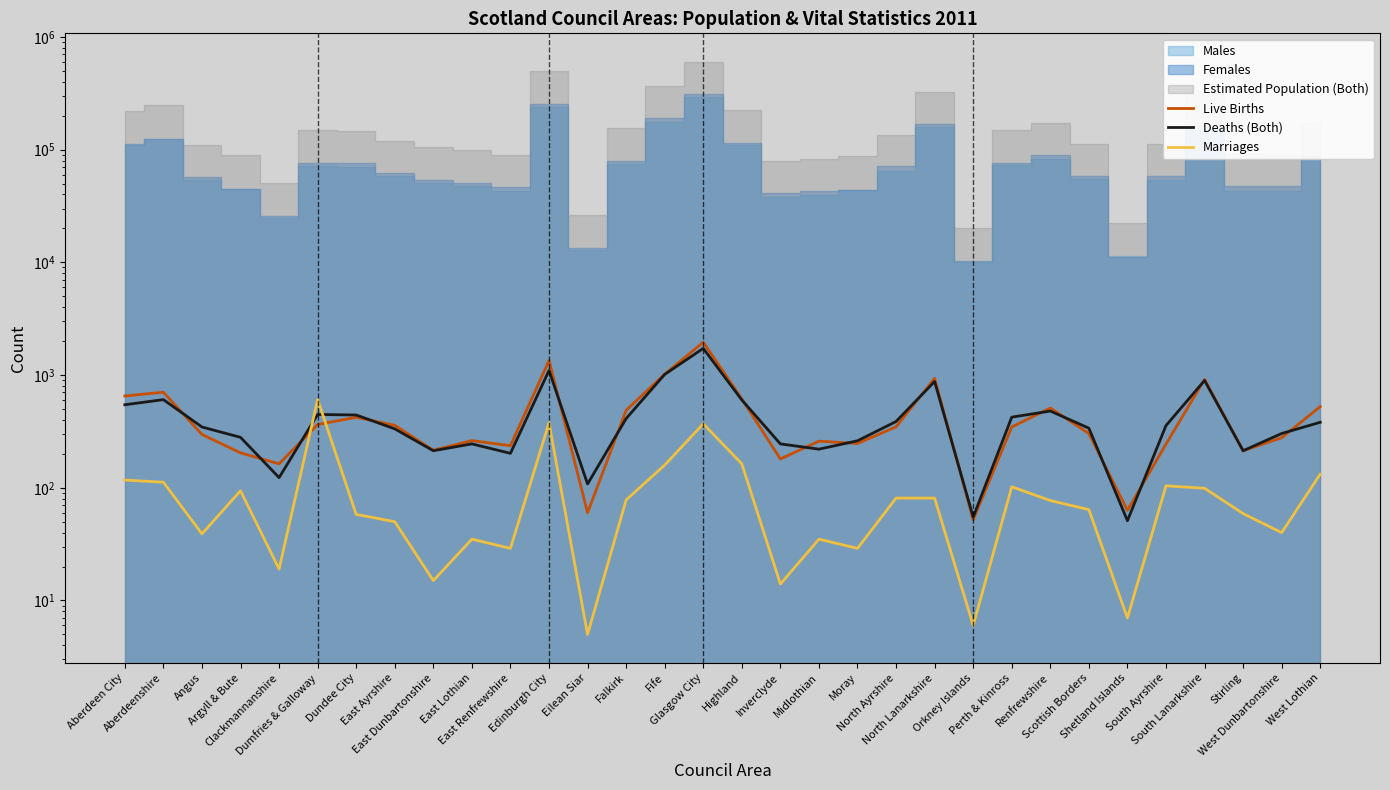

Which series ends up on top after the final intersection of Marriages and Live Births?

Live Births